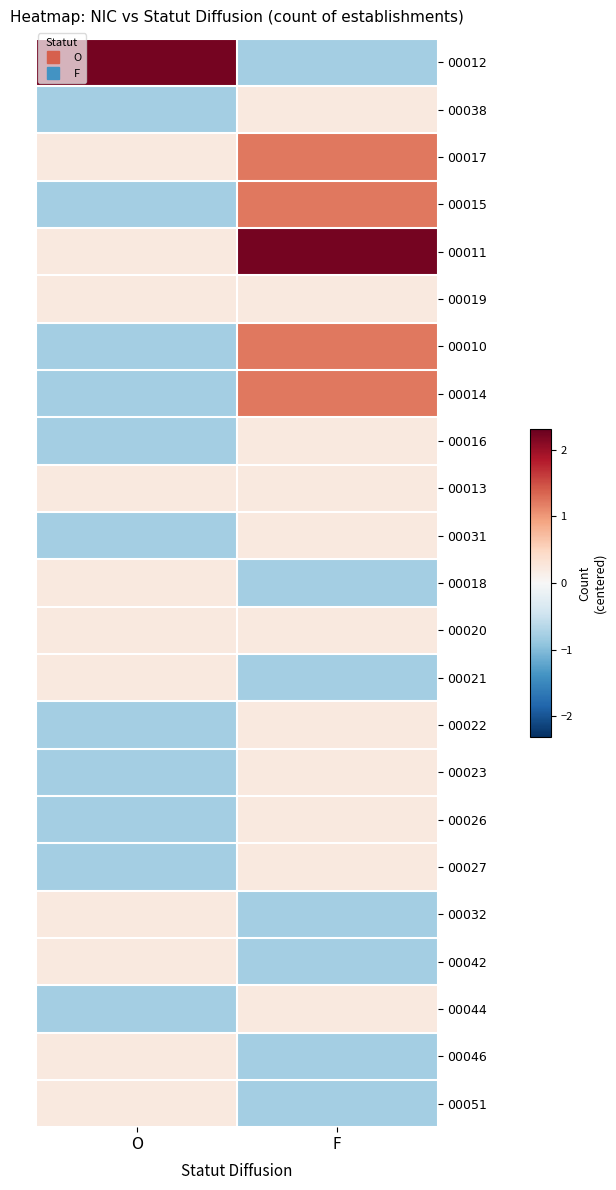

At F, list the series in order from largest to smallest.

00011, 00017, 00015, 00010, 00014, 00038, 00019, 00016, 00013, 00031, 00020, 00022, 00023, 00026, 00027, 00044, 00012, 00018, 00021, 00032, 00042, 00046, 00051